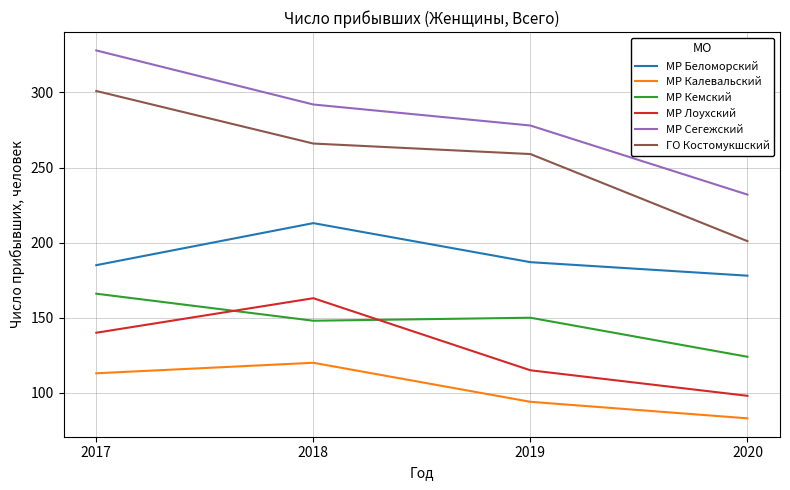

What are all the series names shown in the legend?

МР Беломорский, МР Калевальский, МР Кемский, МР Лоухский, МР Сегежский, ГО Костомукшский